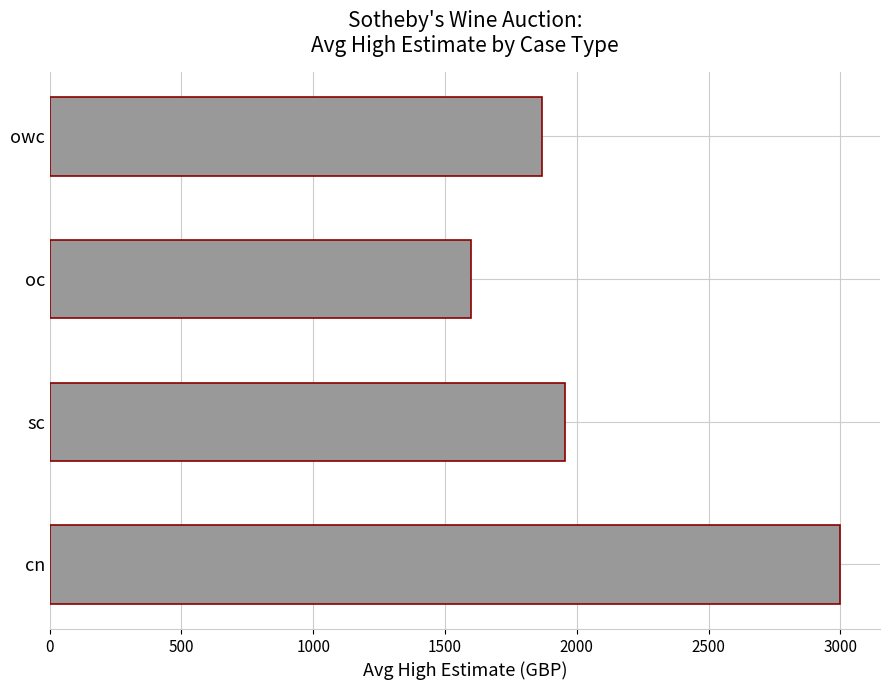

Is it true that the value at oc is 1600.0?

True